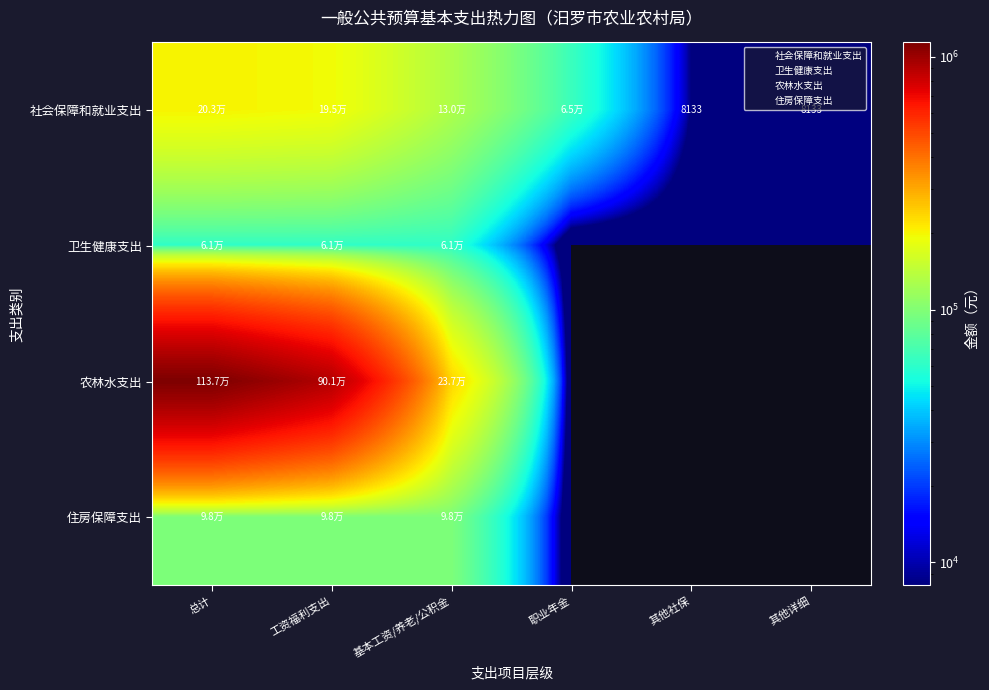

At which category is the sum across all series the highest?

总计